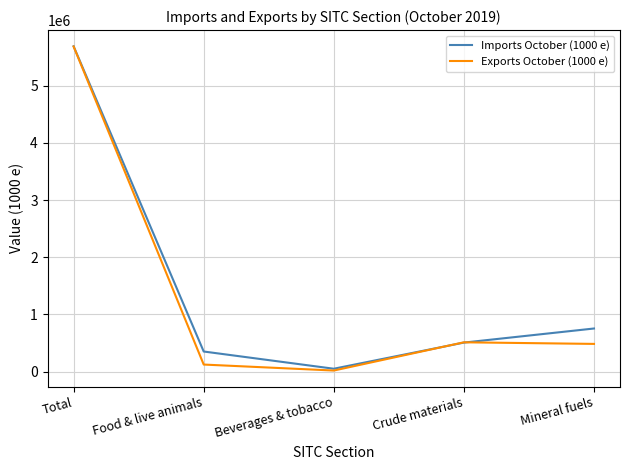

At how many categories does at least one series exceed 5450490?

1